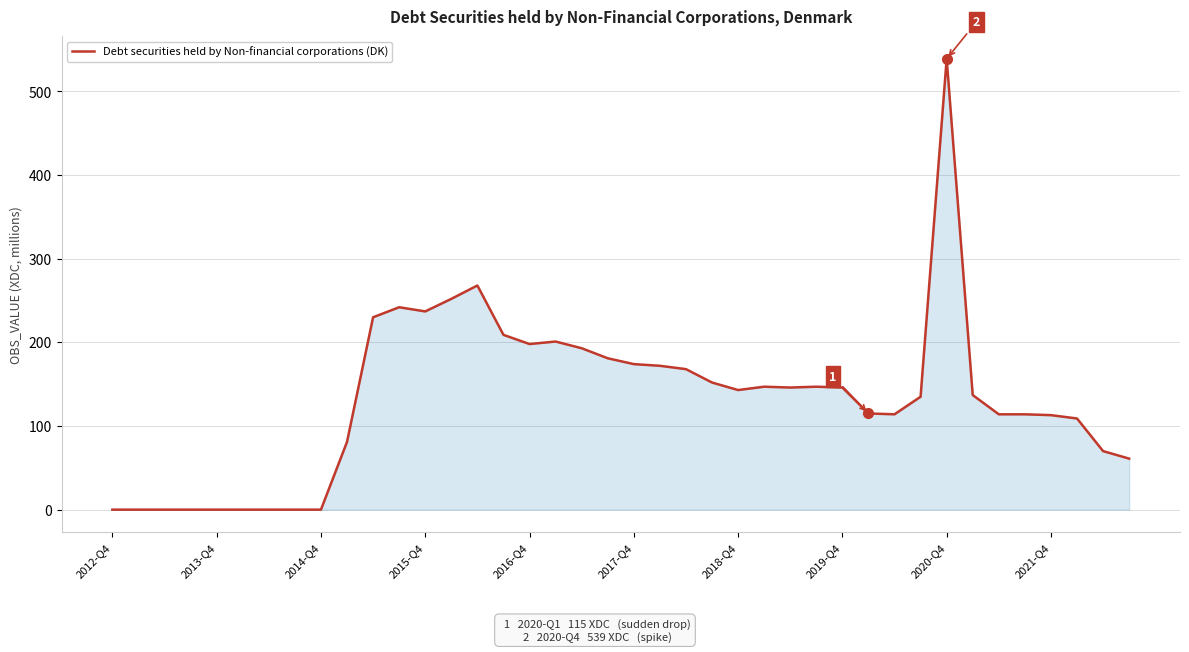

Is this an area chart (filled region under the line)?

Yes